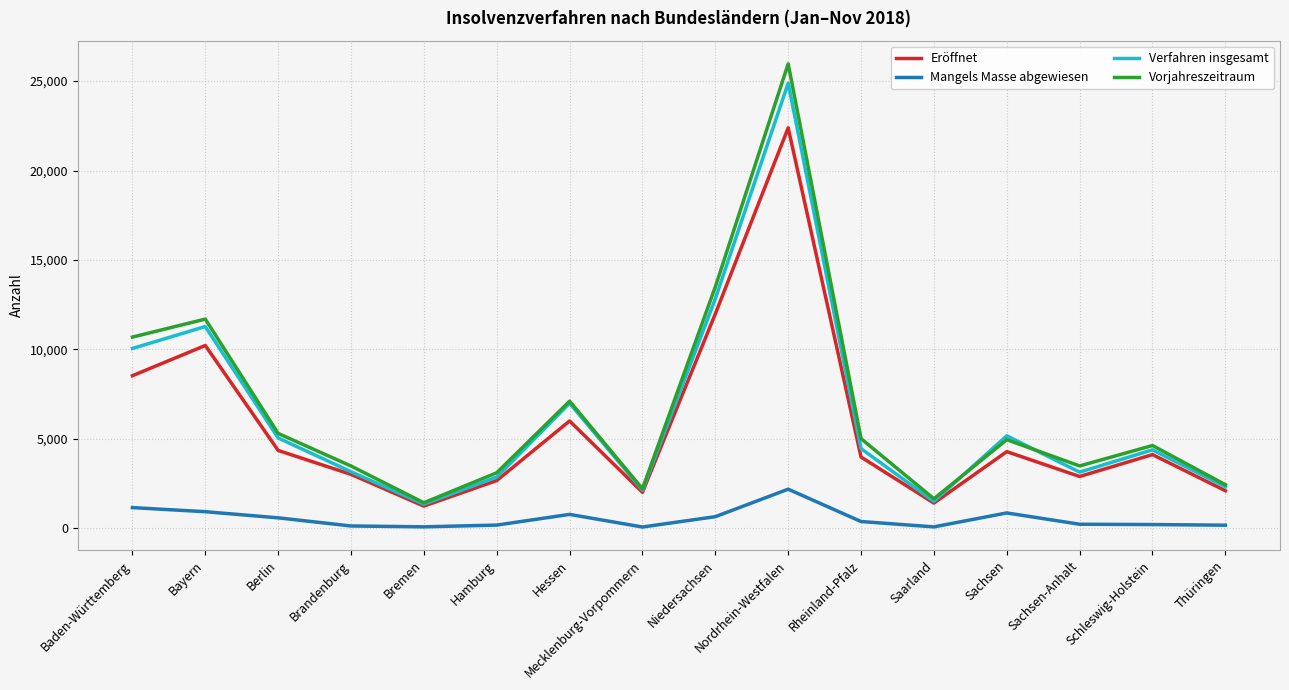

True or false: Verfahren insgesamt and Mangels Masse abgewiesen cross at least once.

False